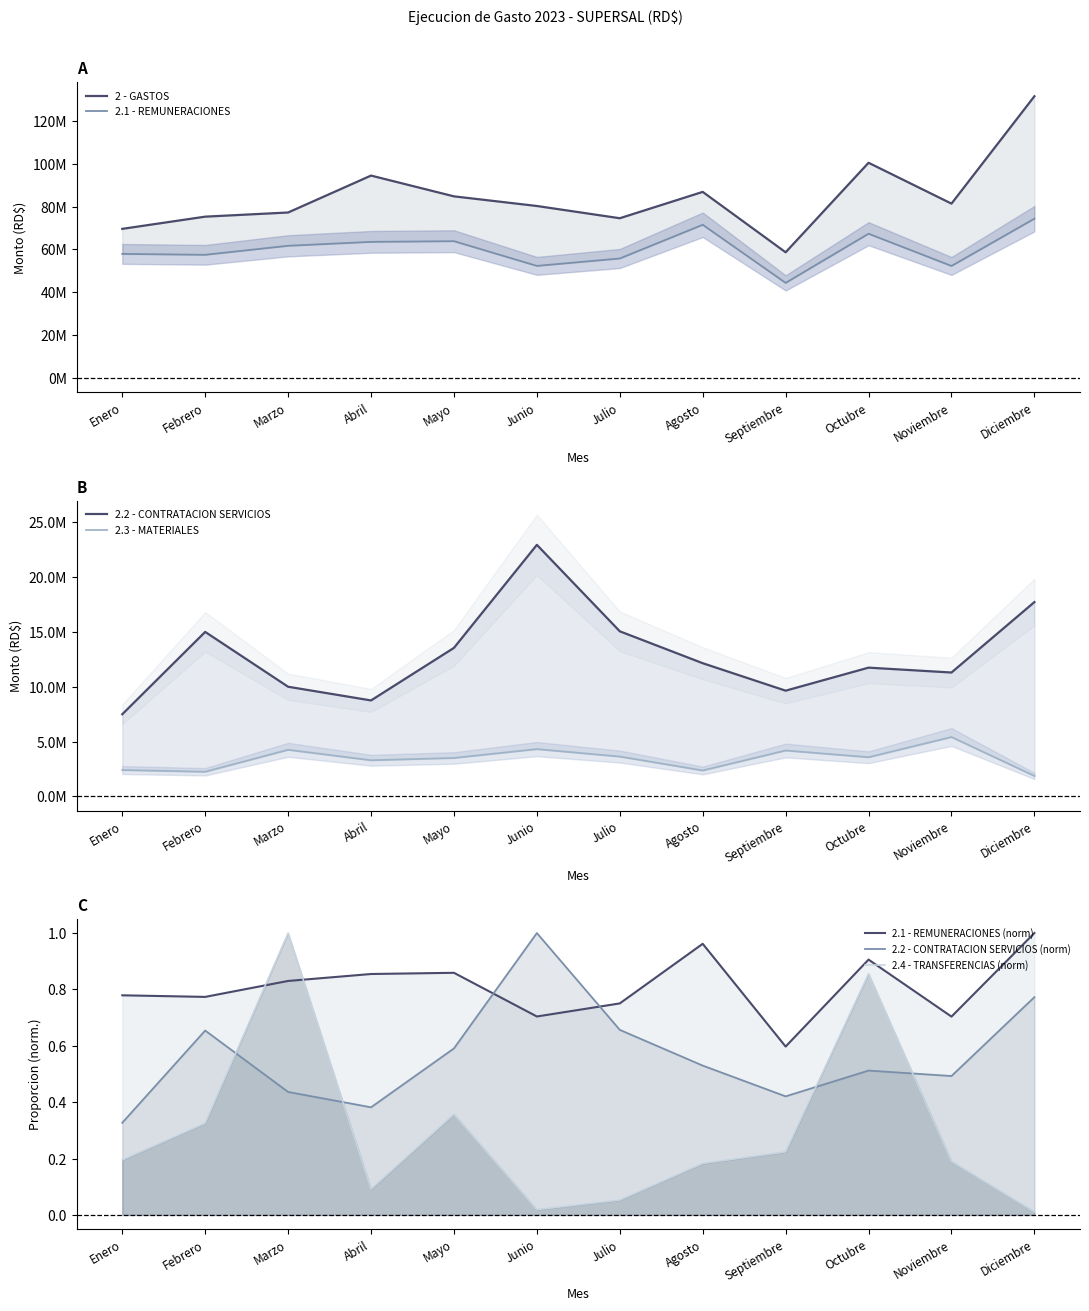

How many values in the 2.3 - MATERIALES series are below 3568798?

6